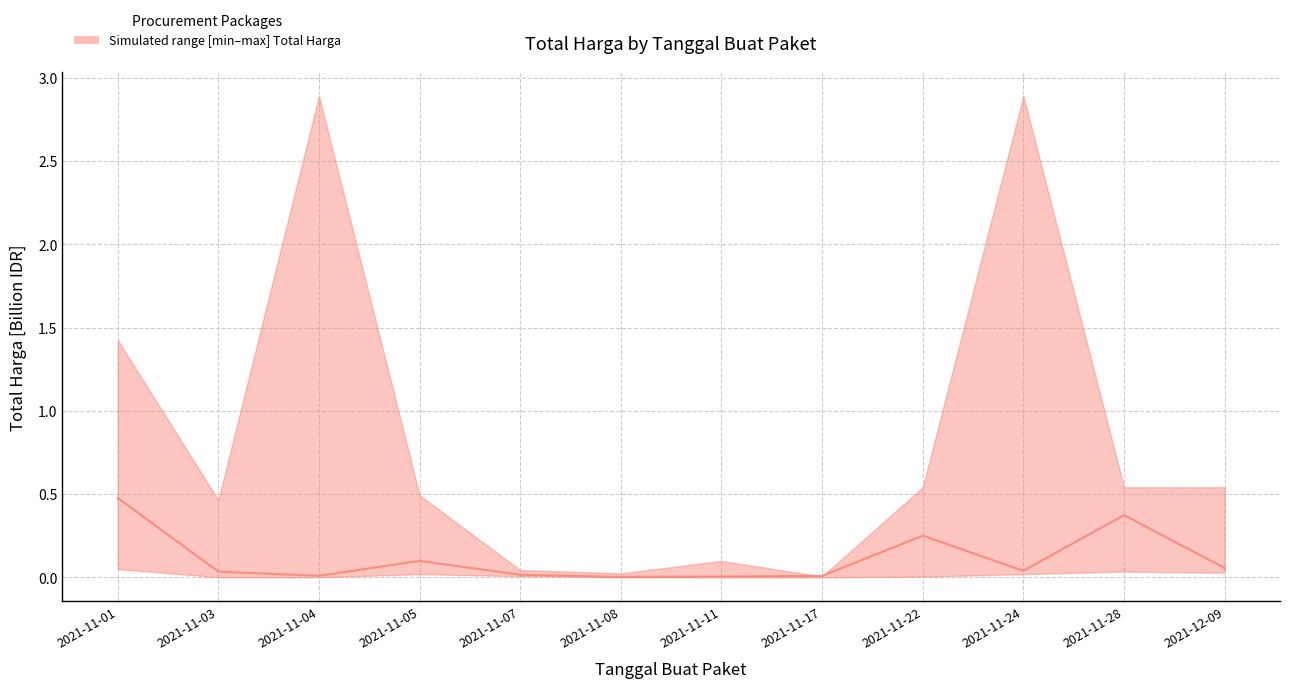

Where is the data nearest to the value 0?

2021-11-08